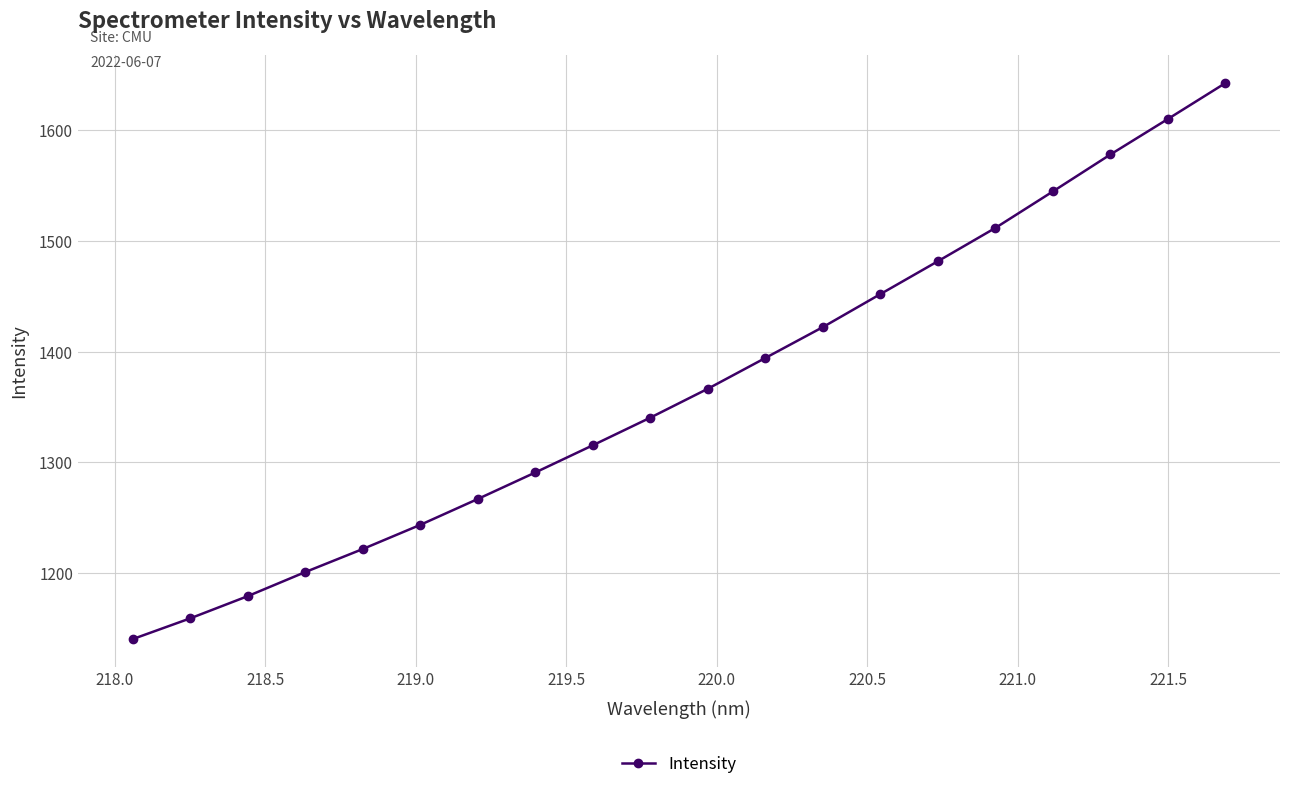

What is the maximum value shown in the chart?

1642.4